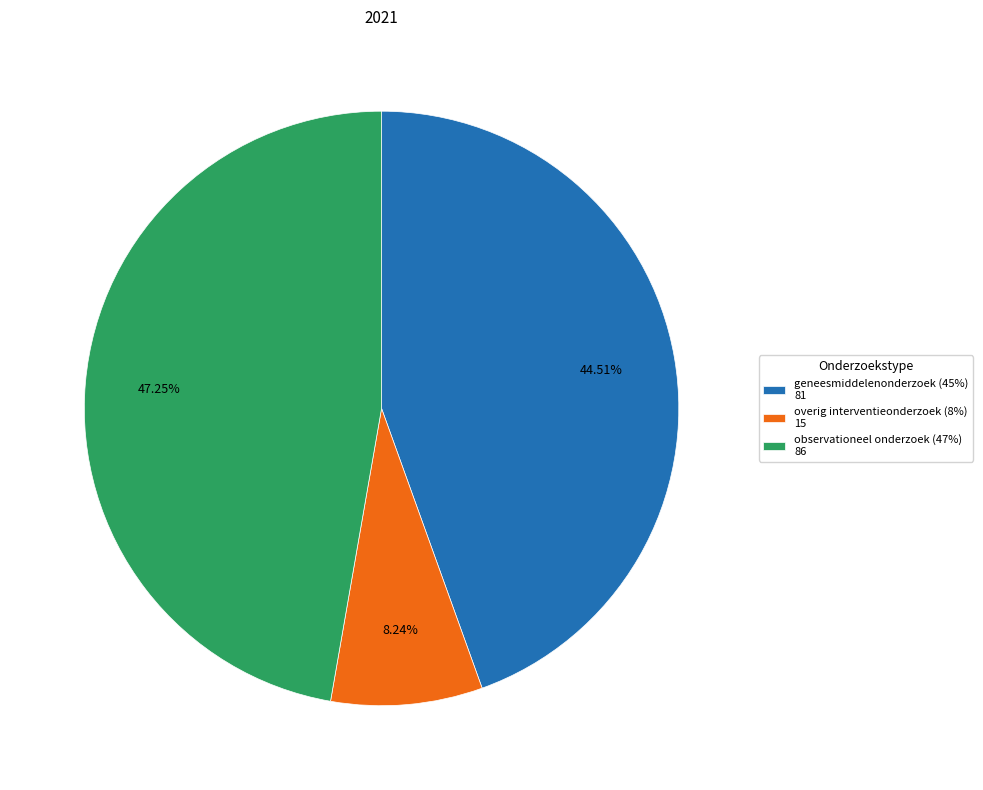

Rank the categories by value from lowest to highest.

overig interventieonderzoek (8%), geneesmiddelenonderzoek (45%), observationeel onderzoek (47%)